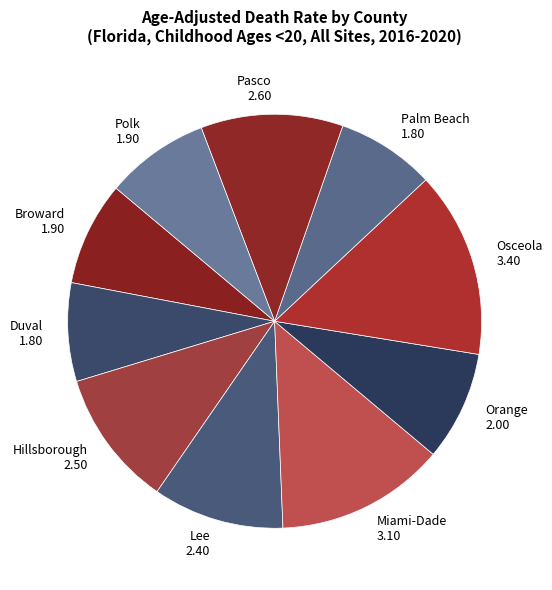

Rank the categories by value from lowest to highest.

Duval County, Palm Beach County, Broward County, Polk County, Orange County, Lee County, Hillsborough County, Pasco County, Miami-Dade County, Osceola County